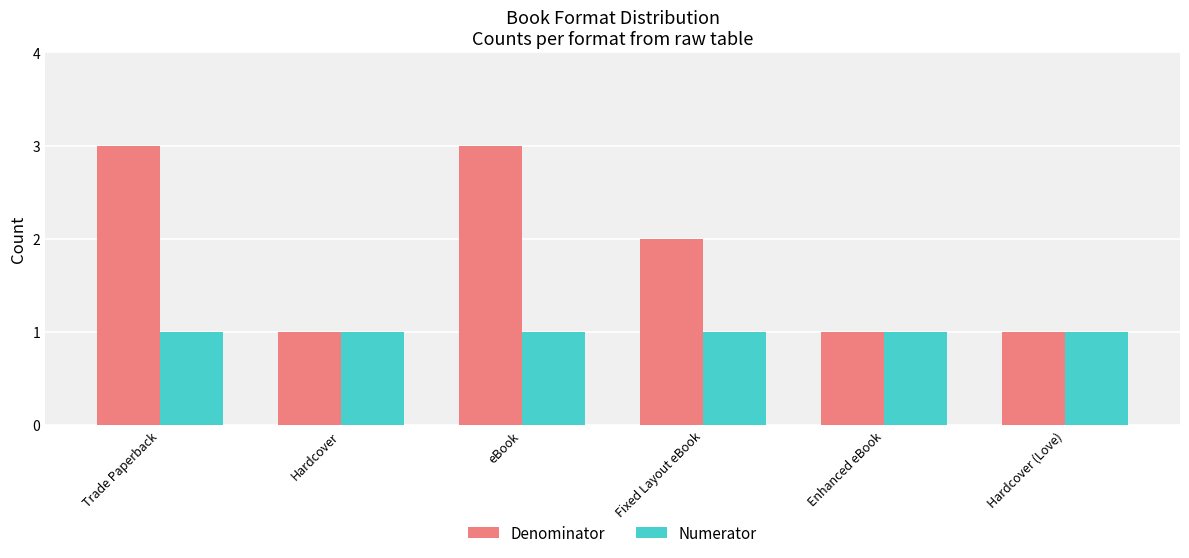

Reading right to left, list all the values displayed in this chart.

Denominator: 1	1	2	3	1	3
Numerator: 1	1	1	1	1	1